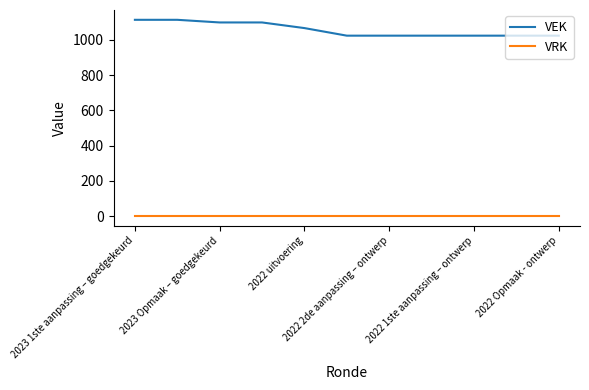

At how many categories does at least one series exceed 828?

11